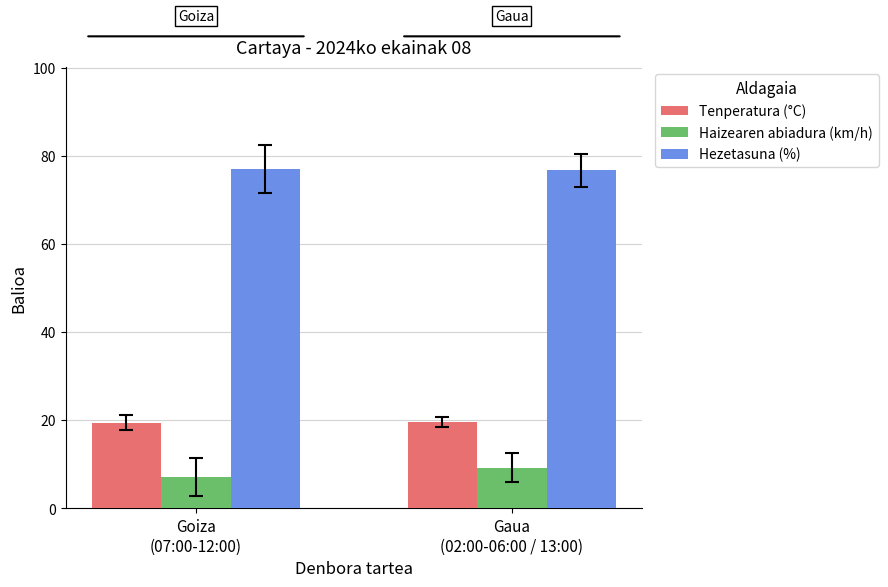

What is the sum of all Haizearen abiadura (km/h) values?

16.2